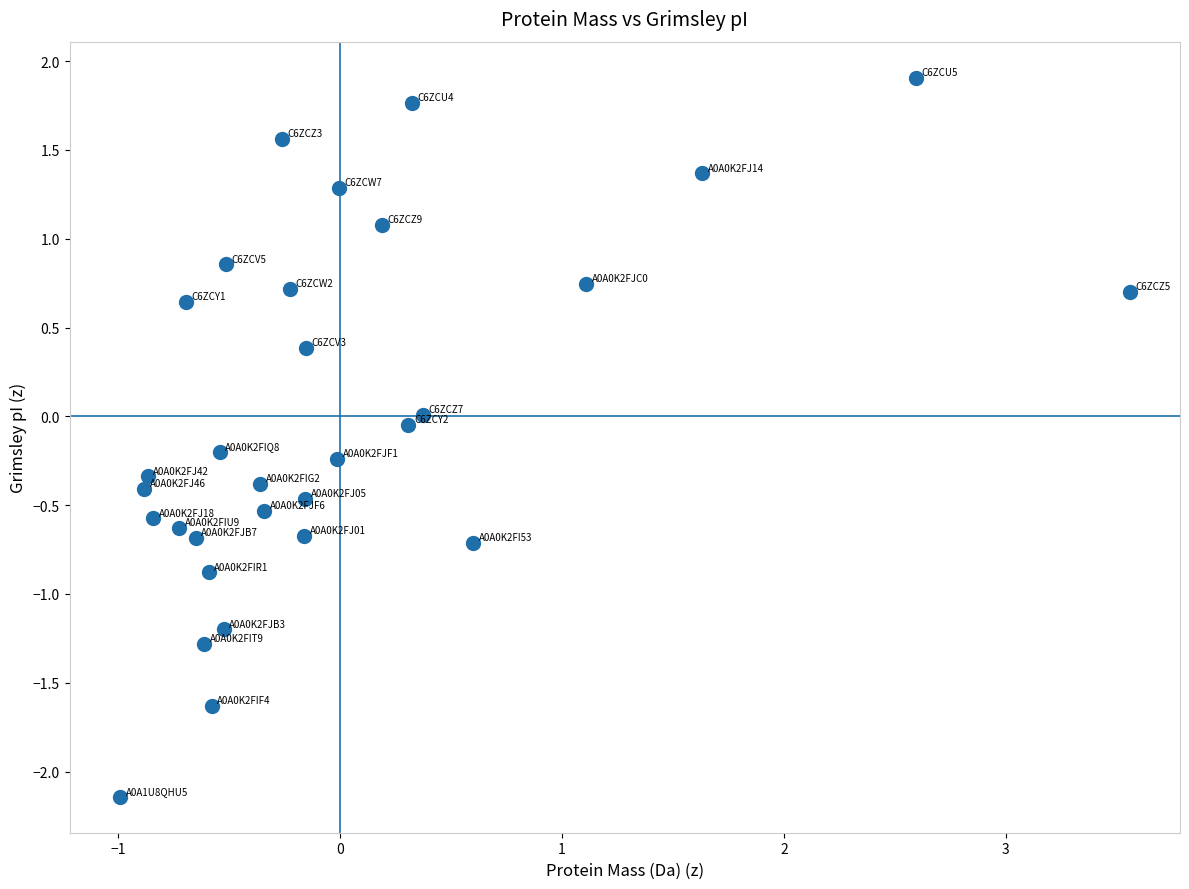

What is the range of Y values (max minus min)?

4.0